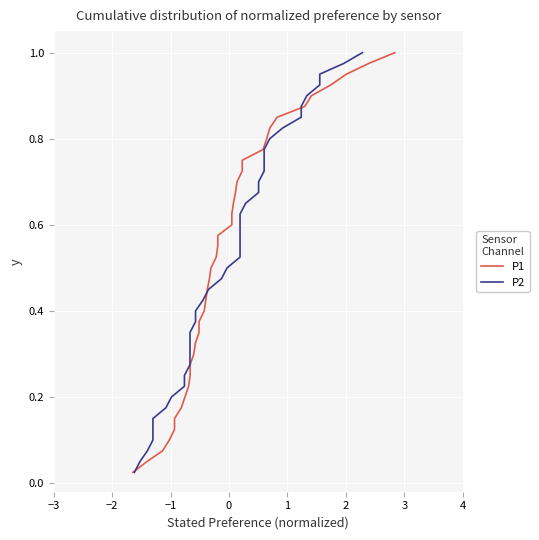

What are all the series names shown in the legend?

P1, P2